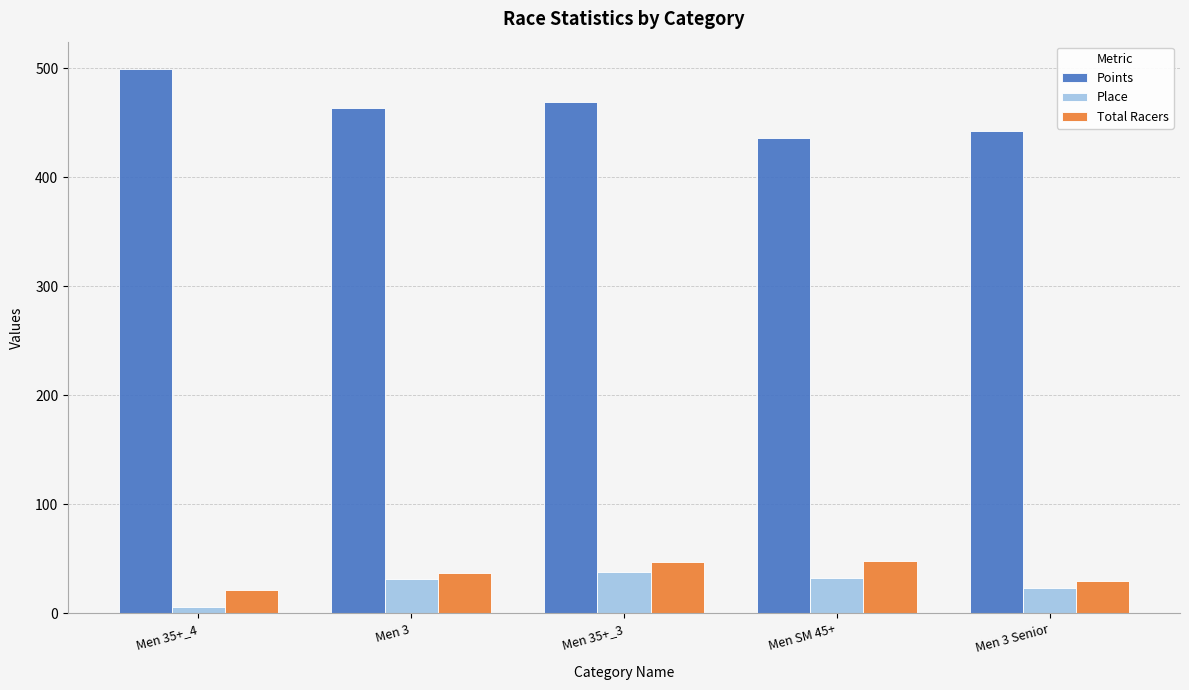

Which series has the widest spread of values?

Points